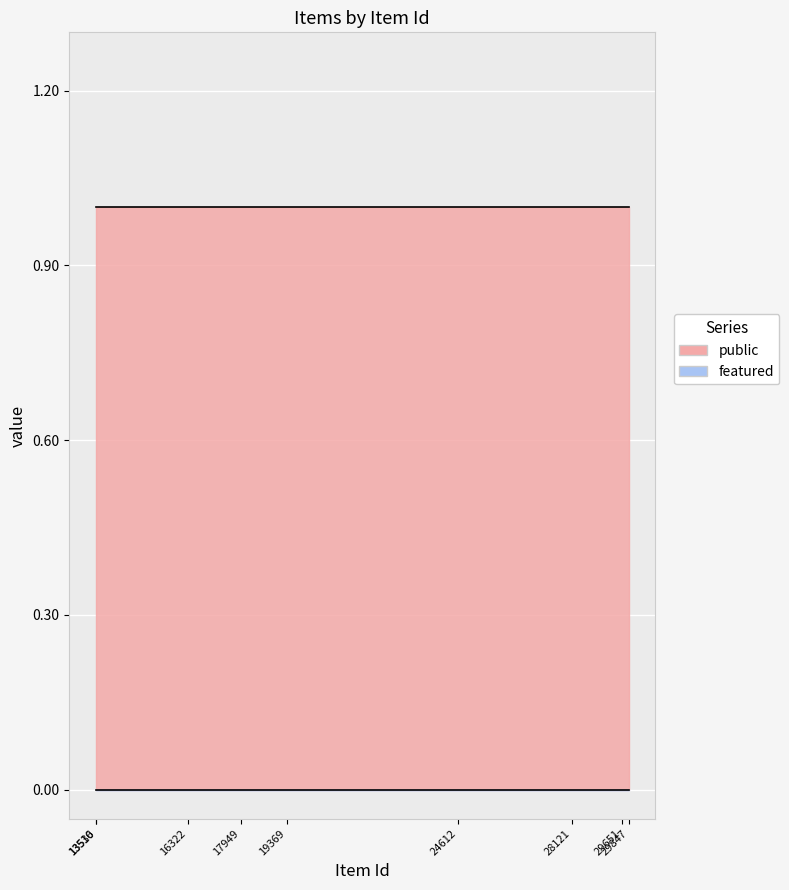

Which series has the largest total across all categories?

public